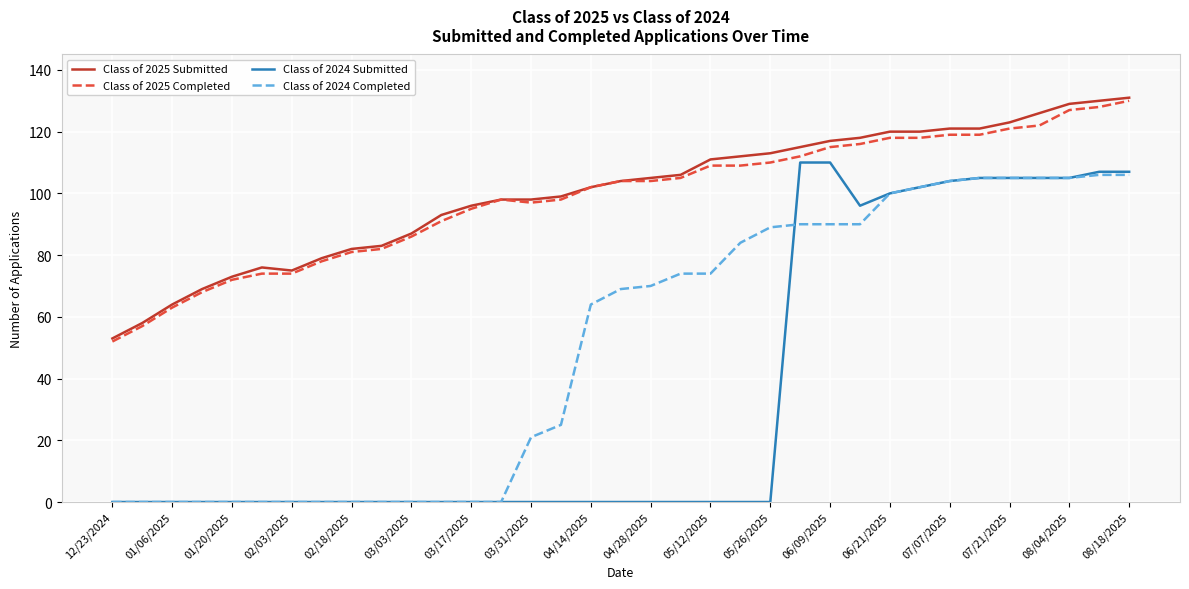

Reading left to right, list all the values displayed in this chart.

Class of 2025 Submitted: 53	58	64	69	73	76	75	79	82	83	87	93	96	98	98	99	102	104	105	106	111	112	113	115	117	118	120	120	121	121	123	126	129	130	131
Class of 2025 Completed: 52	57	63	68	72	74	74	78	81	82	86	91	95	98	97	98	102	104	104	105	109	109	110	112	115	116	118	118	119	119	121	122	127	128	130
Class of 2024 Submitted: 0	0	0	0	0	0	0	0	0	0	0	0	0	0	0	0	0	0	0	0	0	0	0	110	110	96	100	102	104	105	105	105	105	107	107
Class of 2024 Completed: 0	0	0	0	0	0	0	0	0	0	0	0	0	0	21	25	64	69	70	74	74	84	89	90	90	90	100	102	104	105	105	105	105	106	106